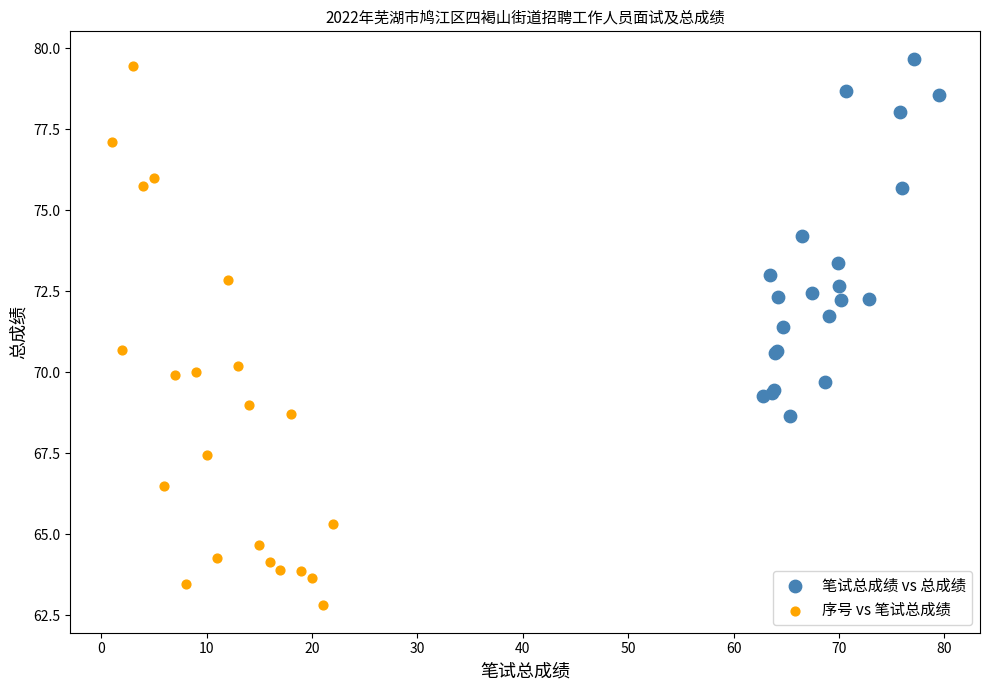

Which series reaches the minimum Y coordinate?

序号 vs 笔试总成绩